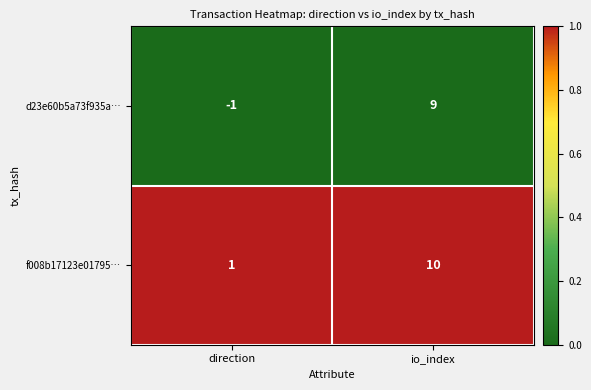

Which category has the highest value across all series?

io_index